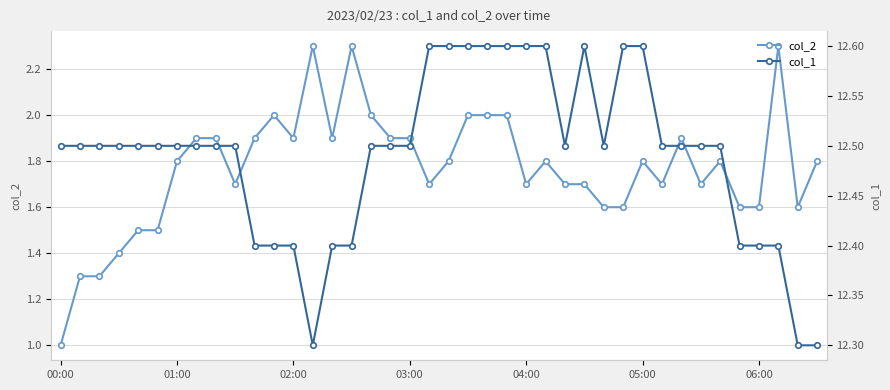

What are all the series names shown in the legend?

col_2, col_1